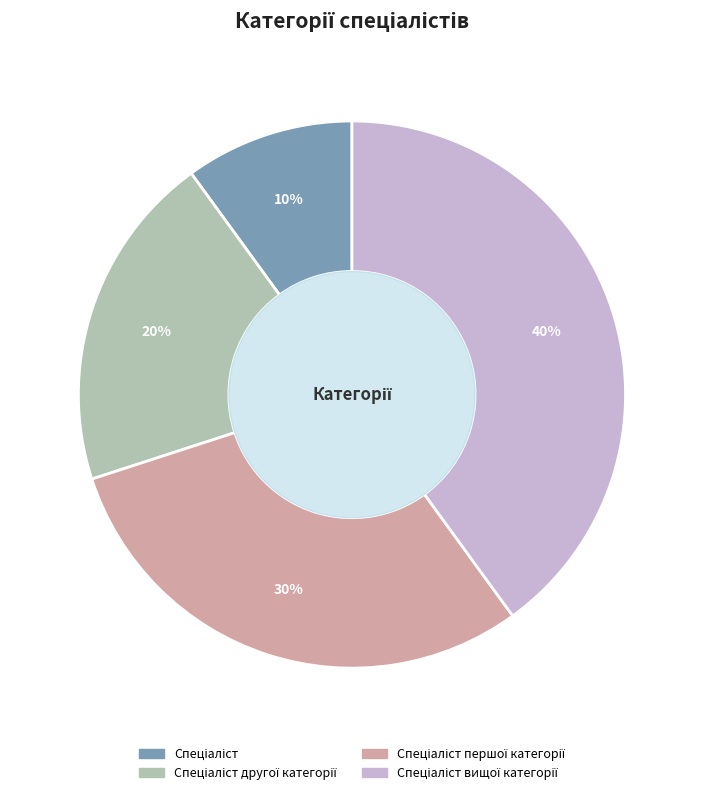

To the nearest percent, what is the average slice percentage?

25%